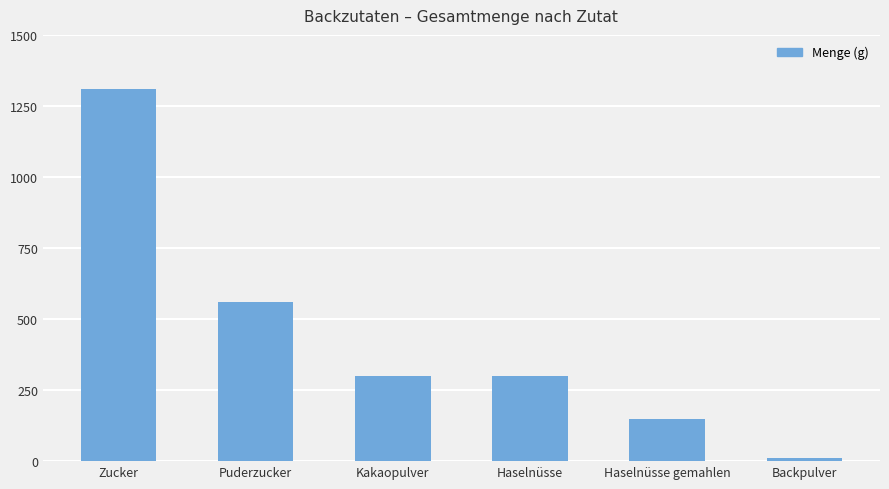

The chart shows a value of 55 at Haselnüsse gemahlen. True or false?

False